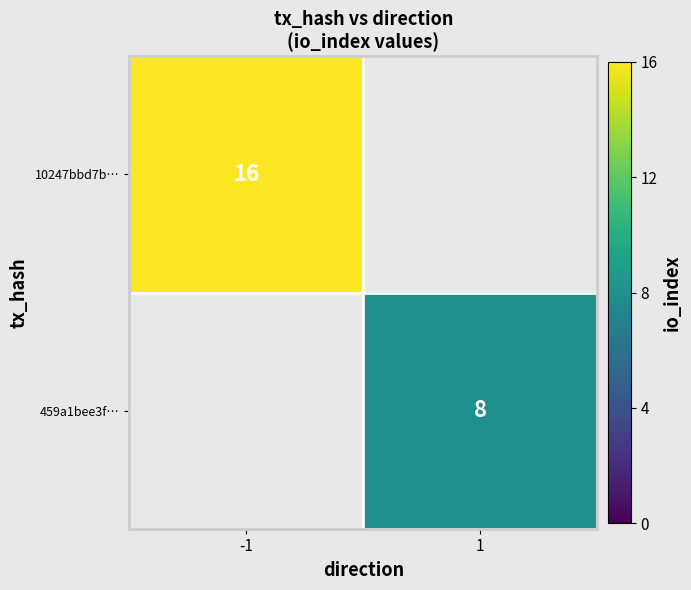

The value of 459a1bee3f… at 1 is 8. True or false?

True